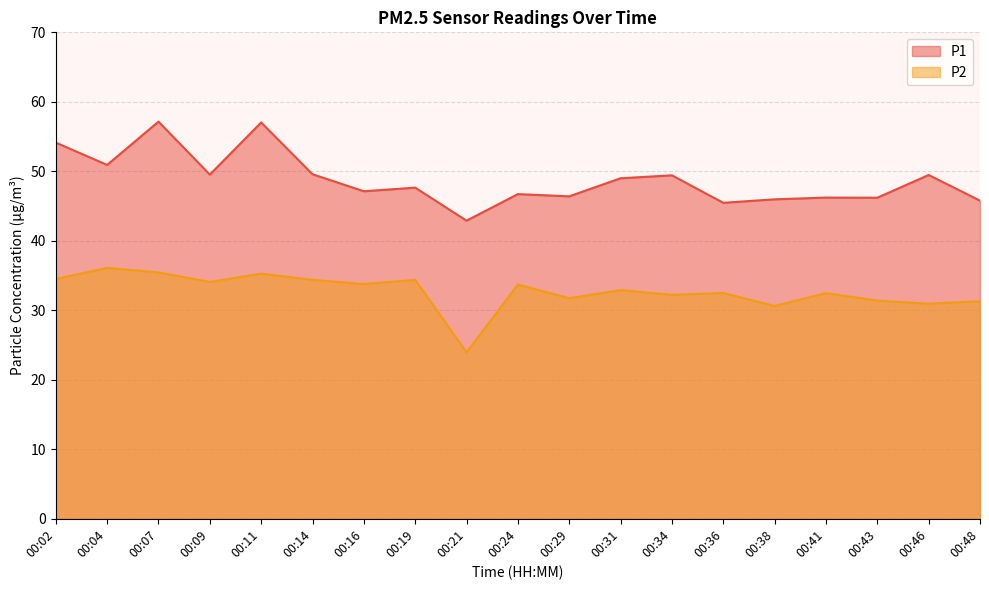

Reading left to right, what are all the values shown in this chart?

P1: 54.1	50.9	57.1	49.5	57.0	49.6	47.1	47.6	42.9	46.7	46.4	49.0	49.4	45.5	46.0	46.2	46.2	49.5	45.8
P2: 34.5	36.1	35.5	34.1	35.3	34.4	33.8	34.4	23.9	33.7	31.8	32.9	32.2	32.5	30.6	32.5	31.4	30.9	31.3